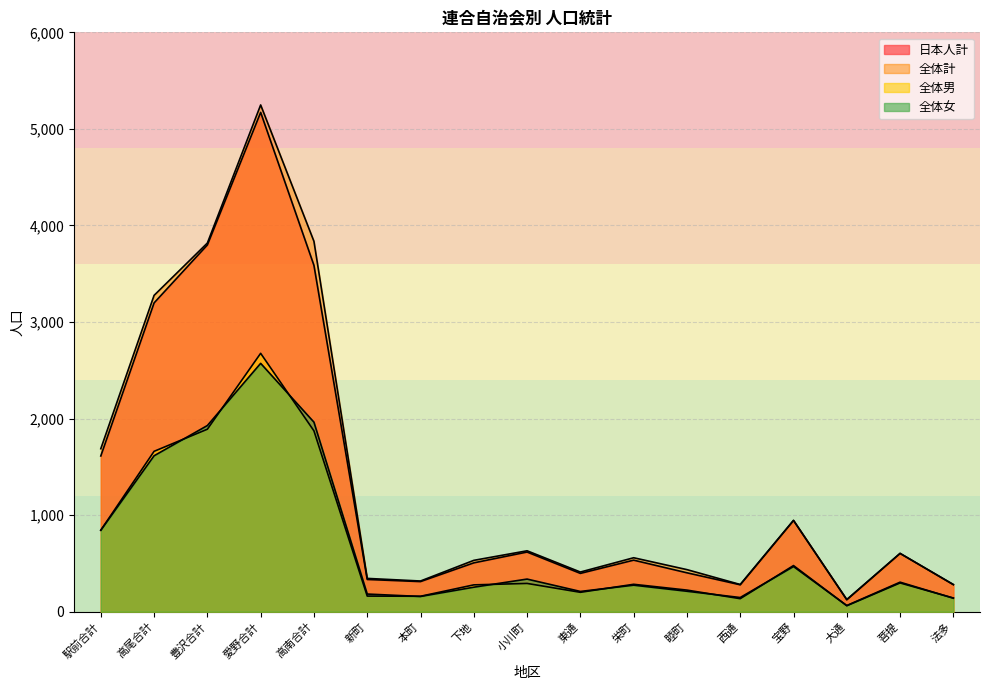

True or false: 日本人計 and 全体計 intersect in this chart.

False